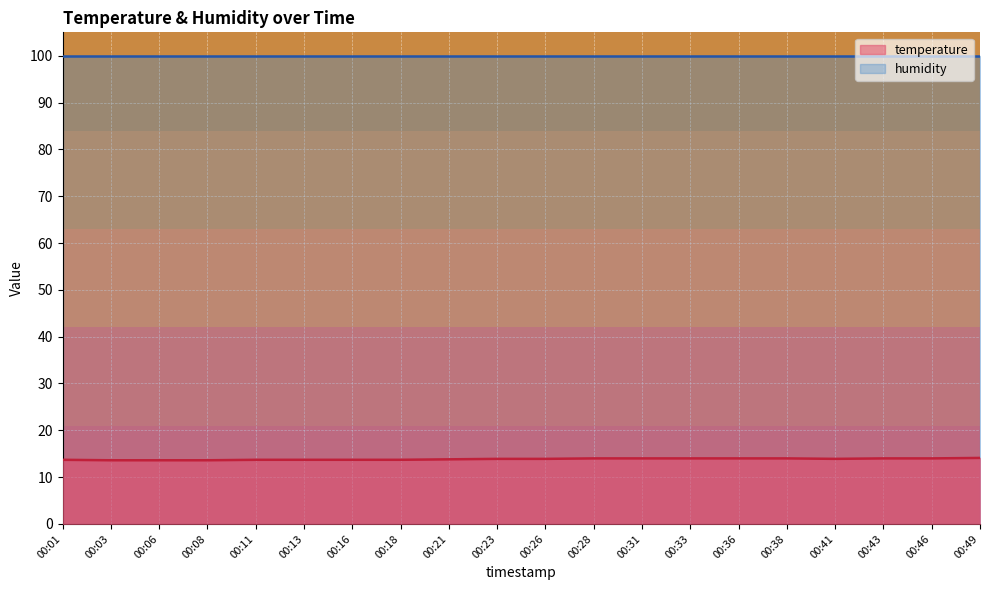

True or false: the data shows 13.9 at 00:26.

True